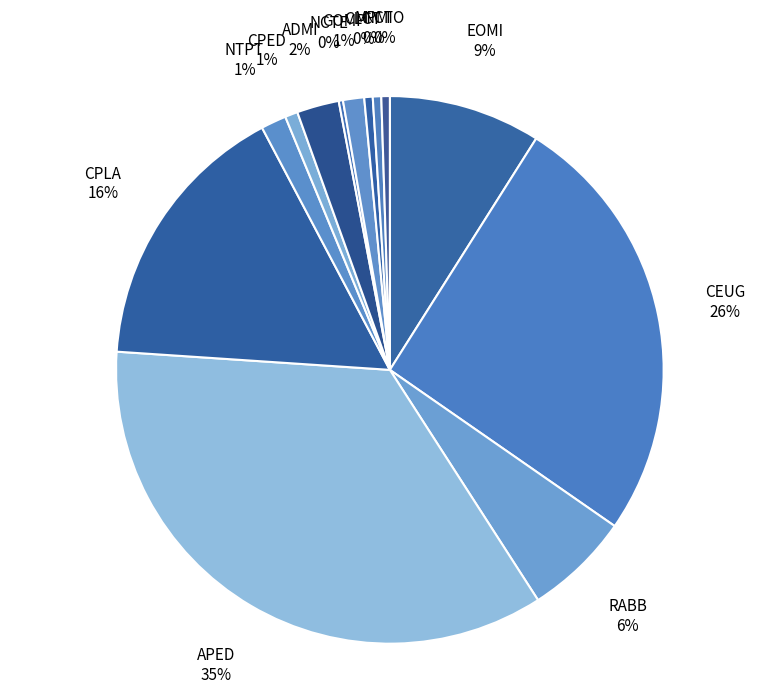

Between APED and CEUG, which is larger?

APED